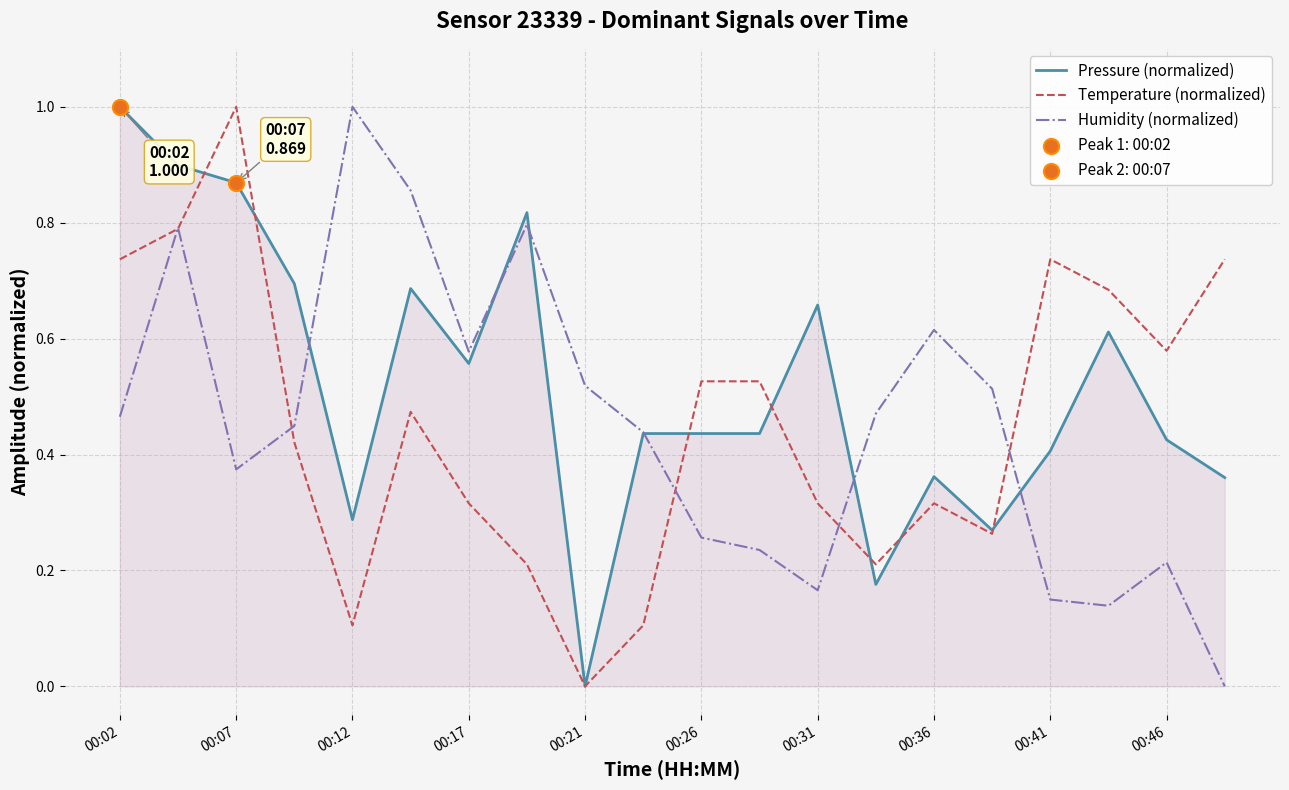

Which series has the largest total across all categories?

Pressure (normalized)